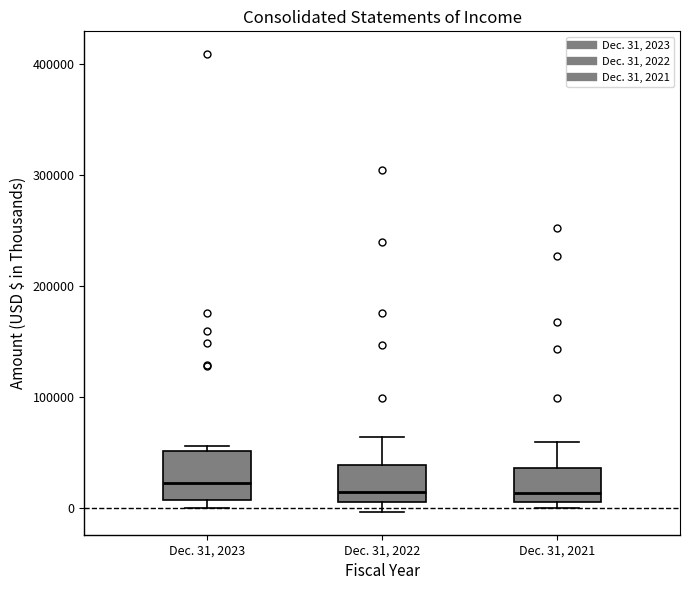

Where is the lower edge of the box for Dec. 31, 2022 on the y-axis? The values are not printed on the chart, so give them approximately, as read against the axis.

10000